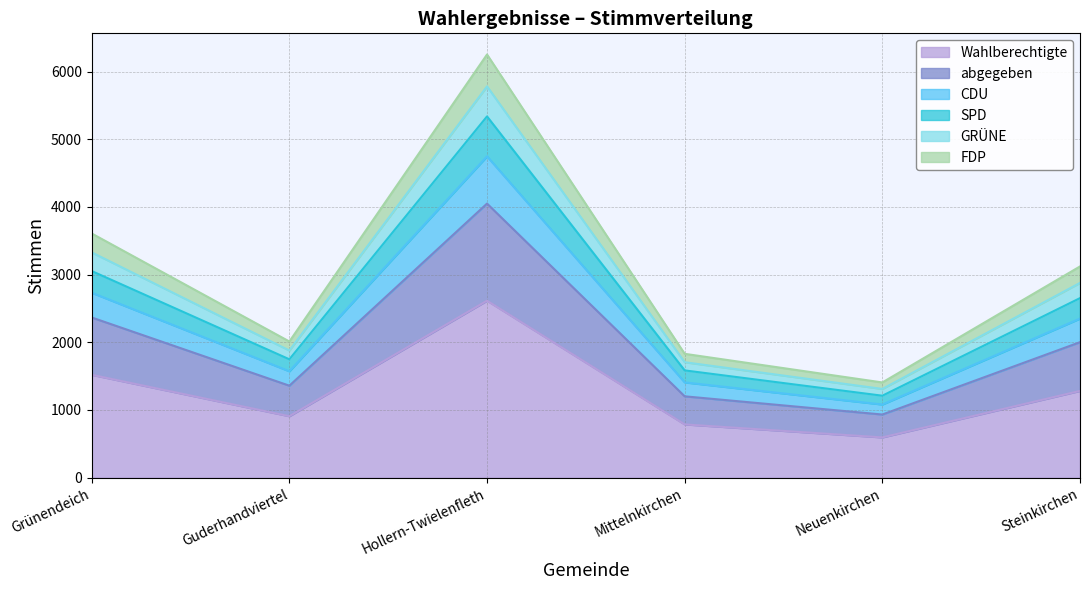

The value of Wahlberechtigte at Steinkirchen is 1860. True or false?

False